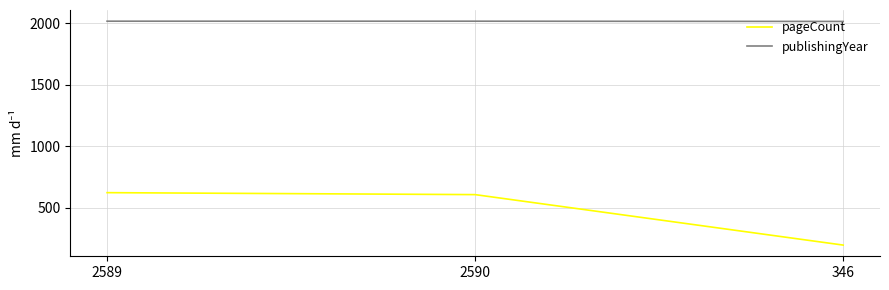

How many lines are shown in the chart?

2